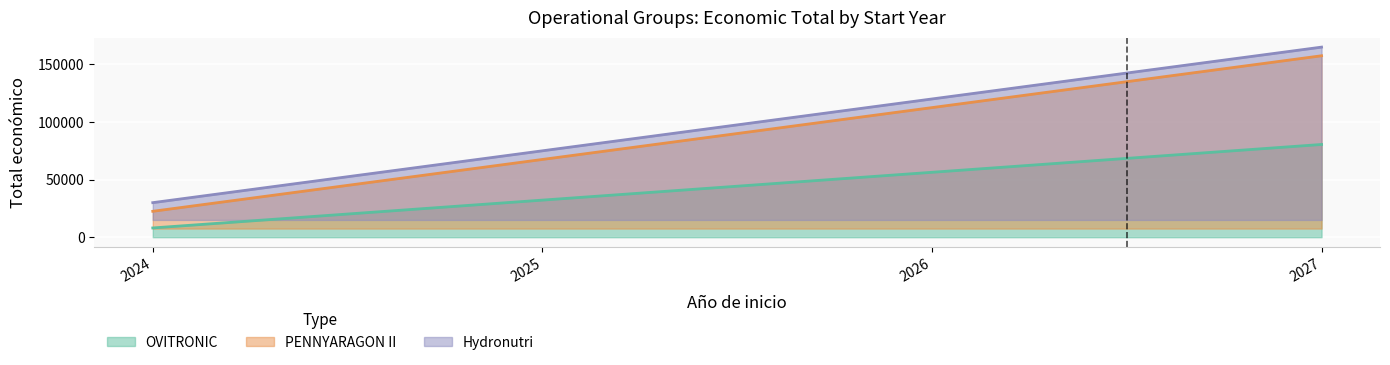

What is the maximum value shown in the chart?

165000.0